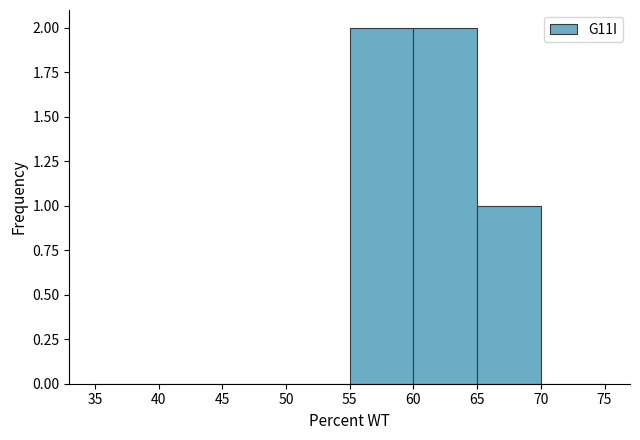

Reading left to right, list every bar in this chart as the range it spans on the x-axis followed by its height. The values are not printed on the chart, so give them approximately, as read against the axis.

35 to 40: 0
40 to 45: 0
45 to 50: 0
50 to 55: 0
55 to 60: 2
60 to 65: 2
65 to 70: 1
70 to 75: 0